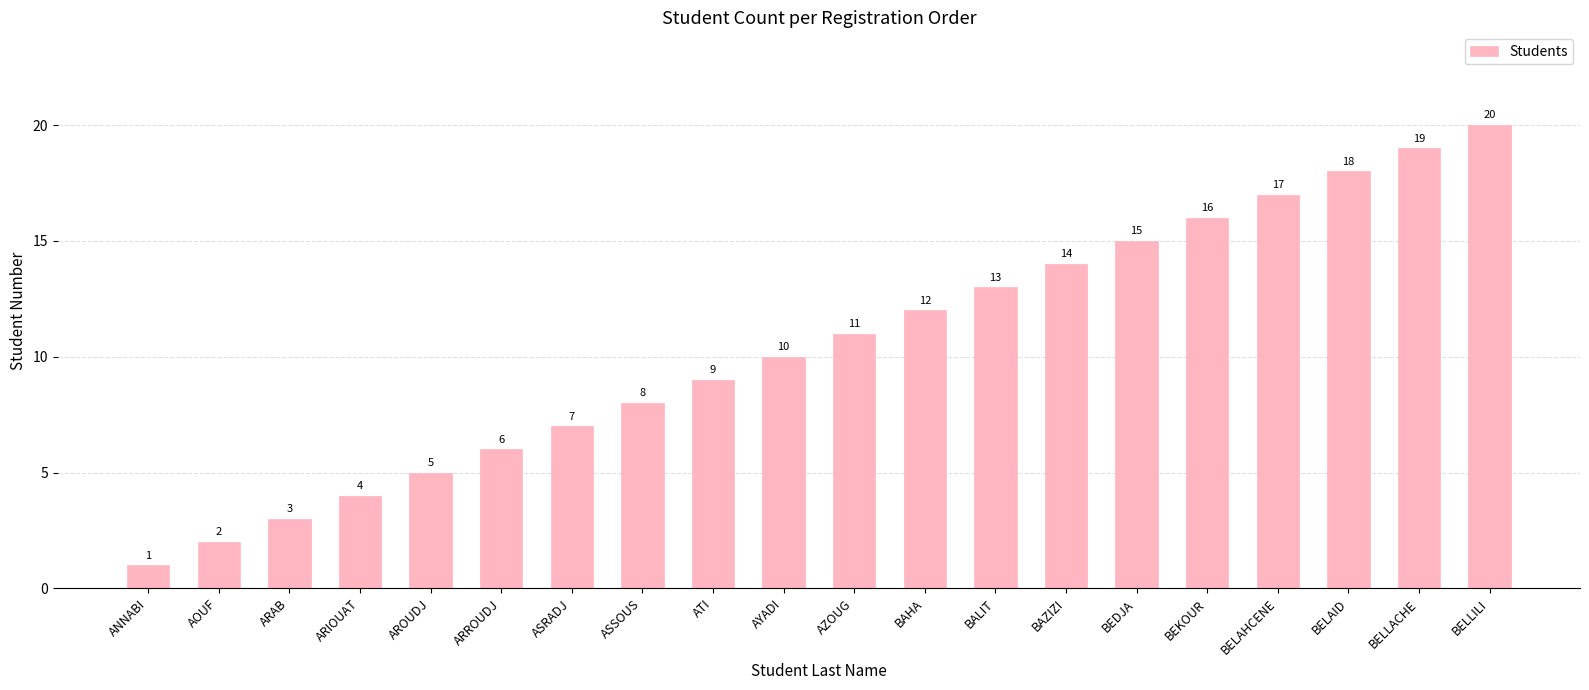

Rank the categories by value from lowest to highest.

ANNABI, AOUF, ARAB, ARIOUAT, AROUDJ, ARROUDJ, ASRADJ, ASSOUS, ATI, AYADI, AZOUG, BAHA, BALIT, BAZIZI, BEDJA, BEKOUR, BELAHCENE, BELAID, BELLACHE, BELLILI